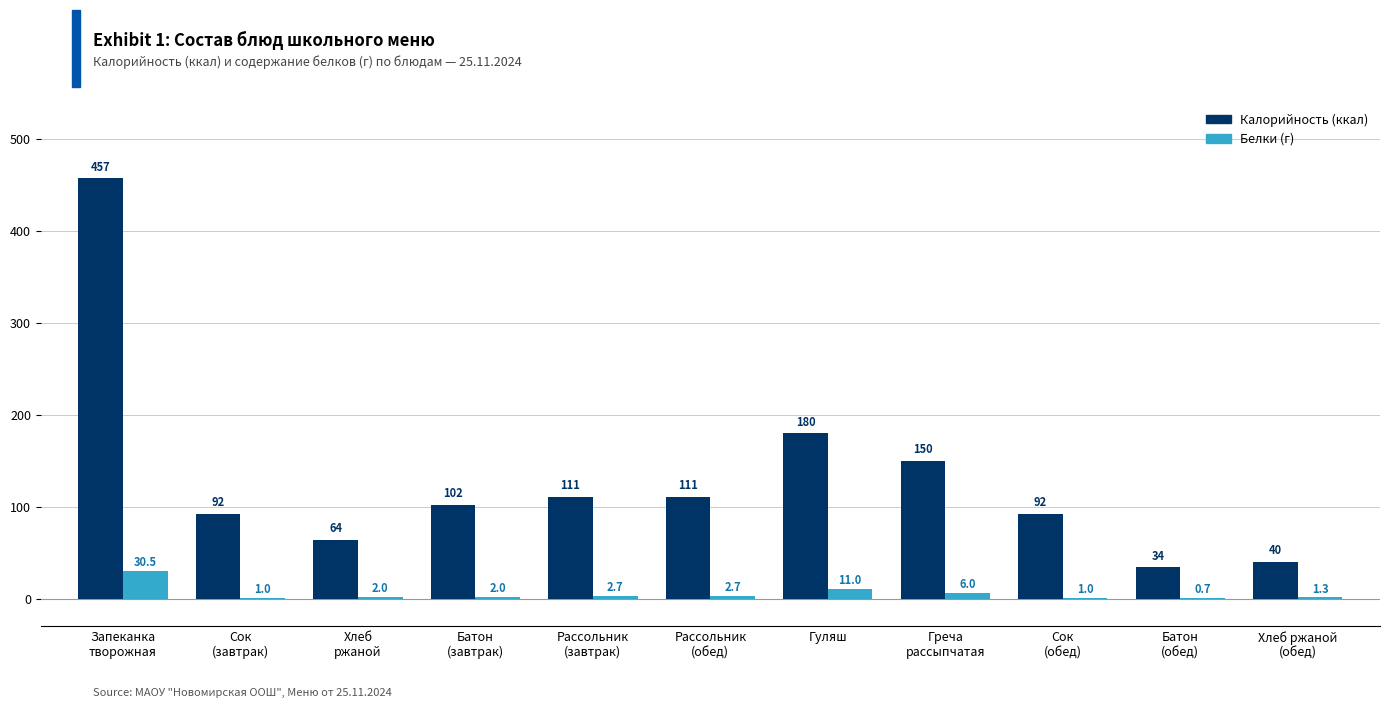

What is the greatest value displayed?

457.0